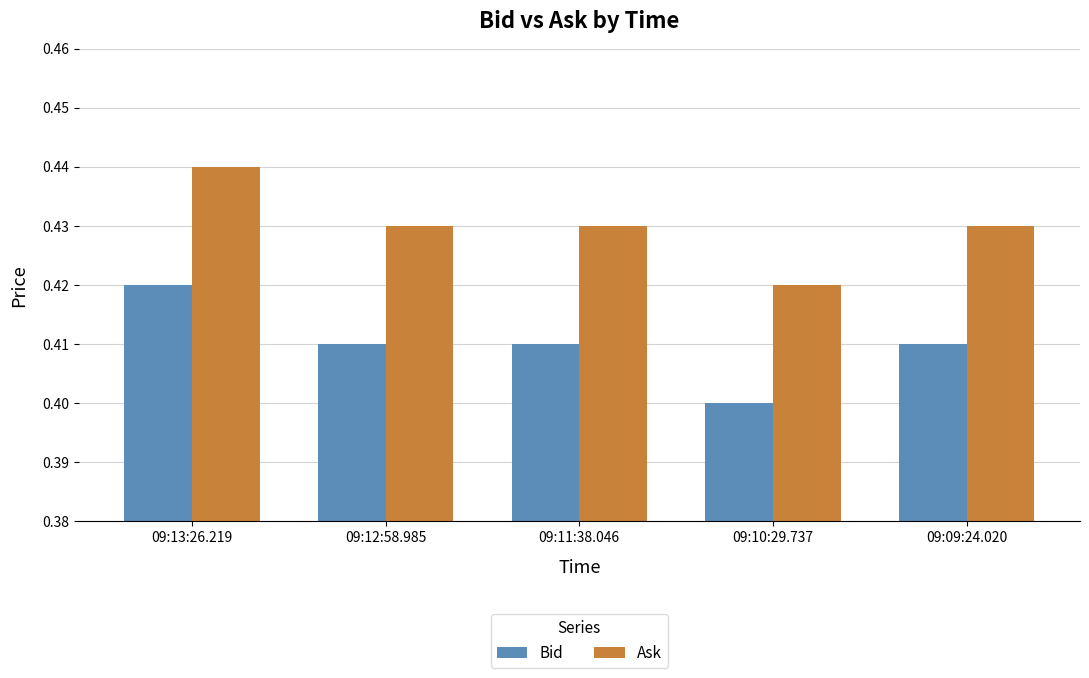

At how many categories does at least one series exceed 0?

5